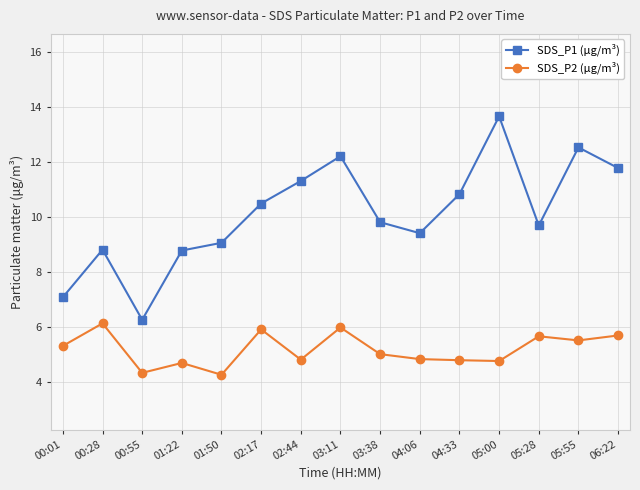

Is the value of SDS_P1 (µg/m³) at 02:17 greater than the value of SDS_P2 (µg/m³) at 04:33?

Yes